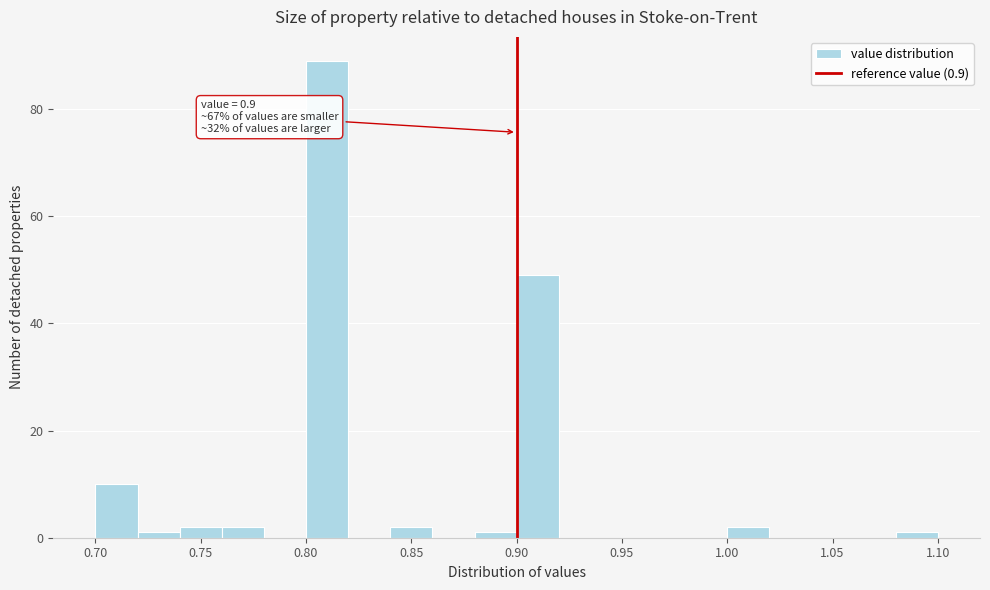

Which range on the x-axis has the tallest bar?

0.80 to 0.82